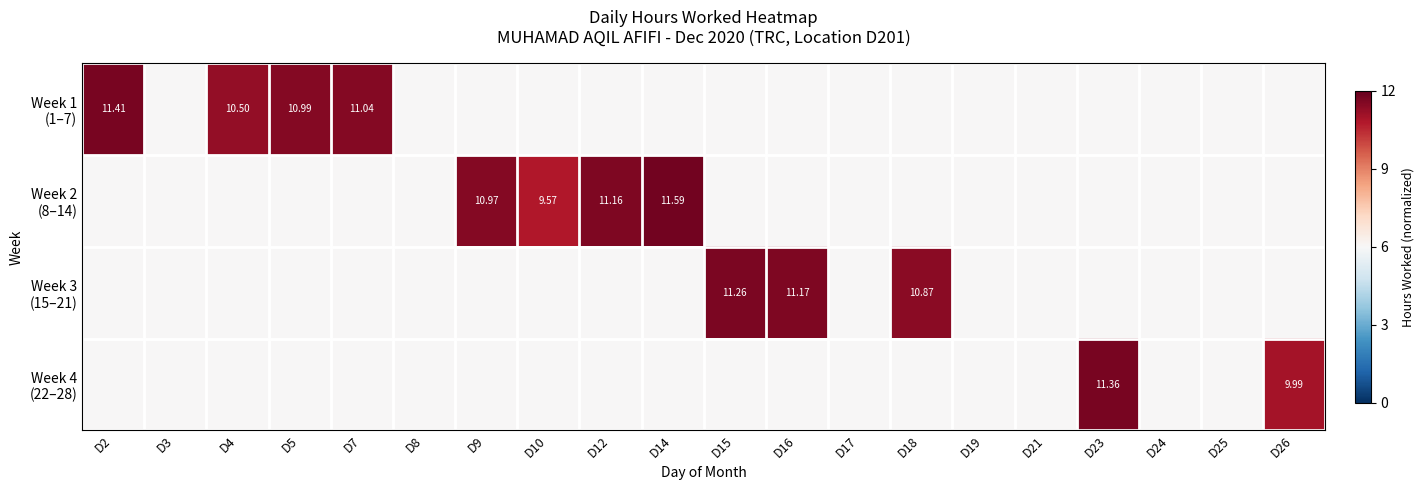

List the labels in order of Week 4 (22–28) value, smallest first.

D2, D3, D4, D5, D7, D8, D9, D10, D12, D14, D15, D16, D17, D18, D19, D21, D24, D25, D26, D23